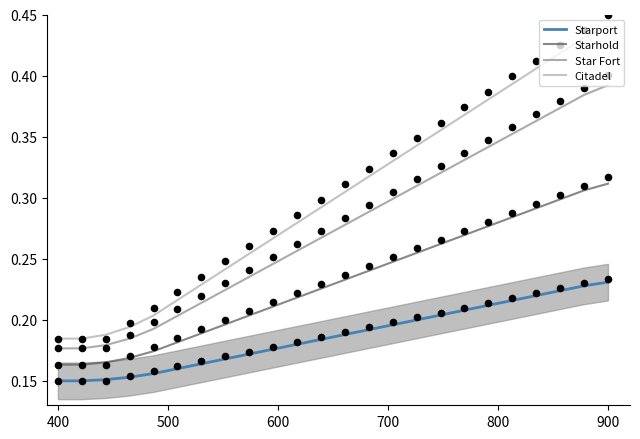

At how many categories does at least one series exceed 0?

24